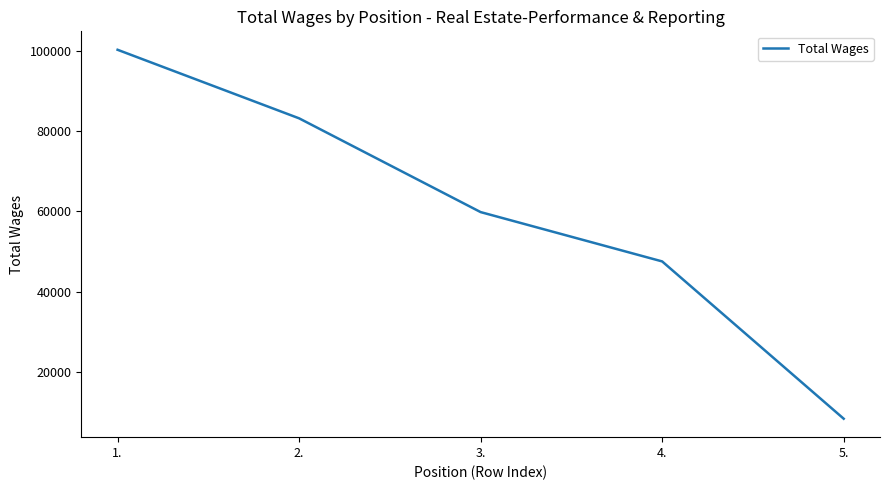

Which has a higher value, 5. or 1.?

1.